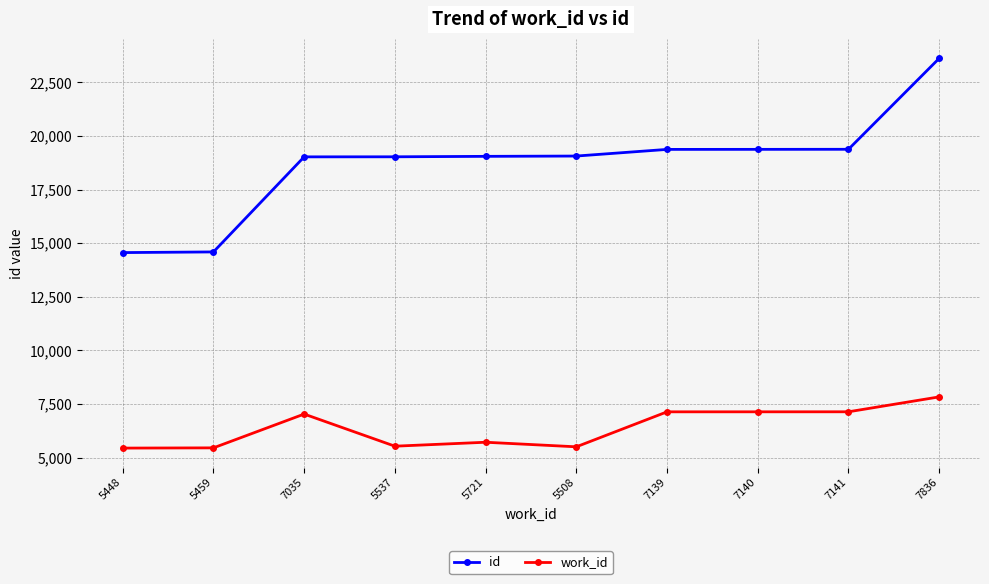

What are all the series names shown in the legend?

id, work_id